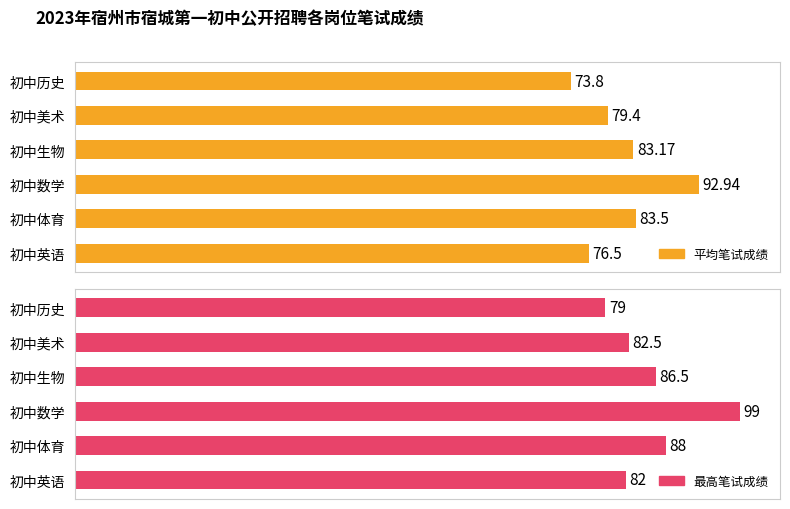

What is the total value across all series at 初中生物?

169.7